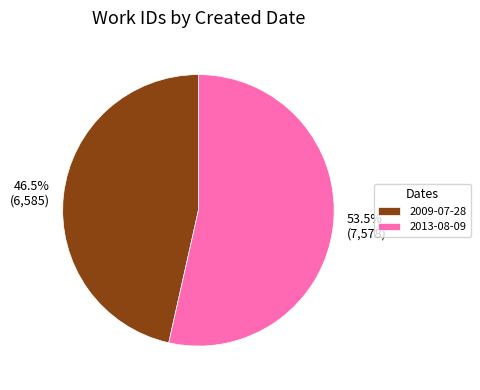

Rank the categories by value from lowest to highest.

2009-07-28, 2013-08-09